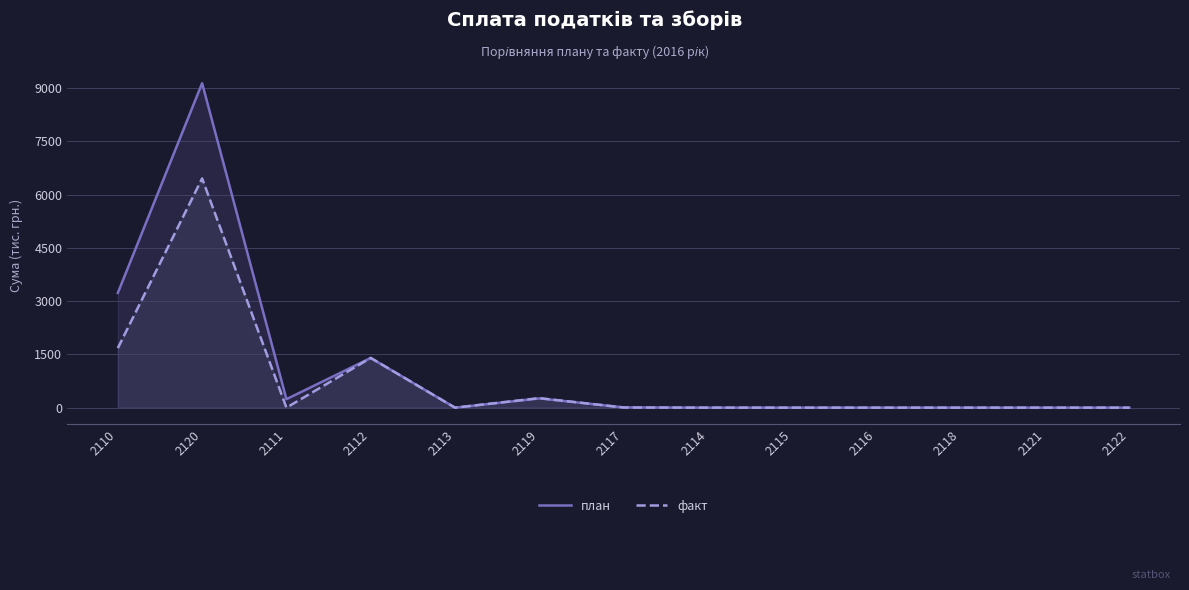

Does the chart have visible grid lines?

Yes